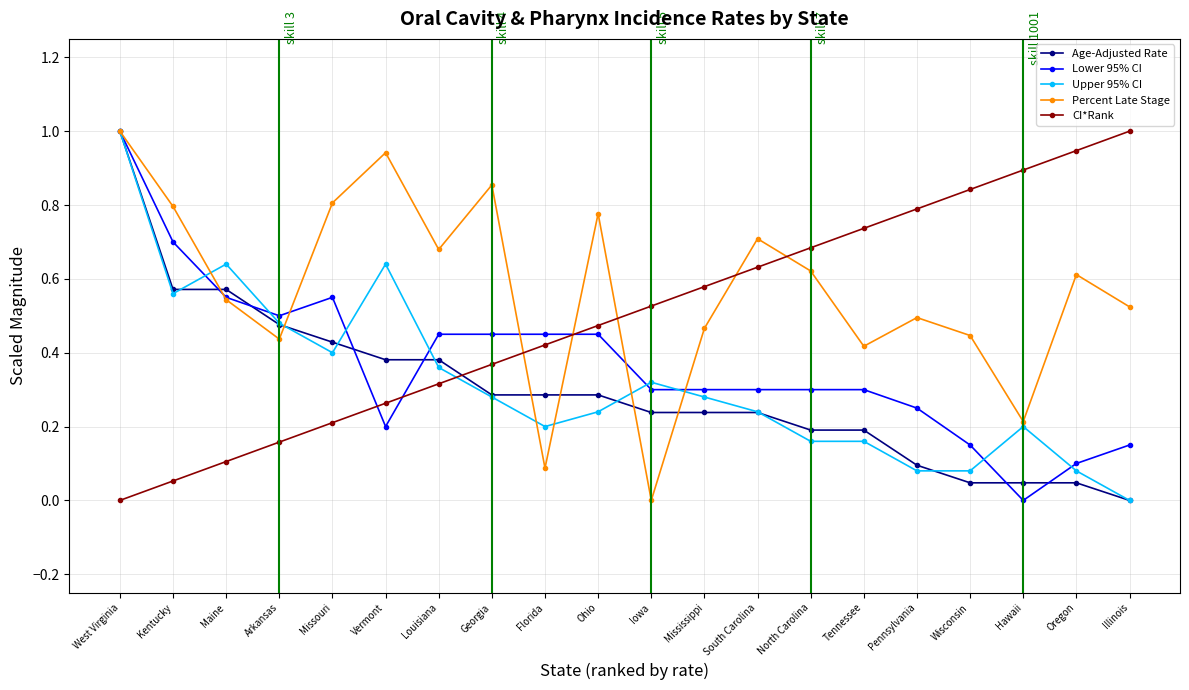

What position from the right is Florida?

12